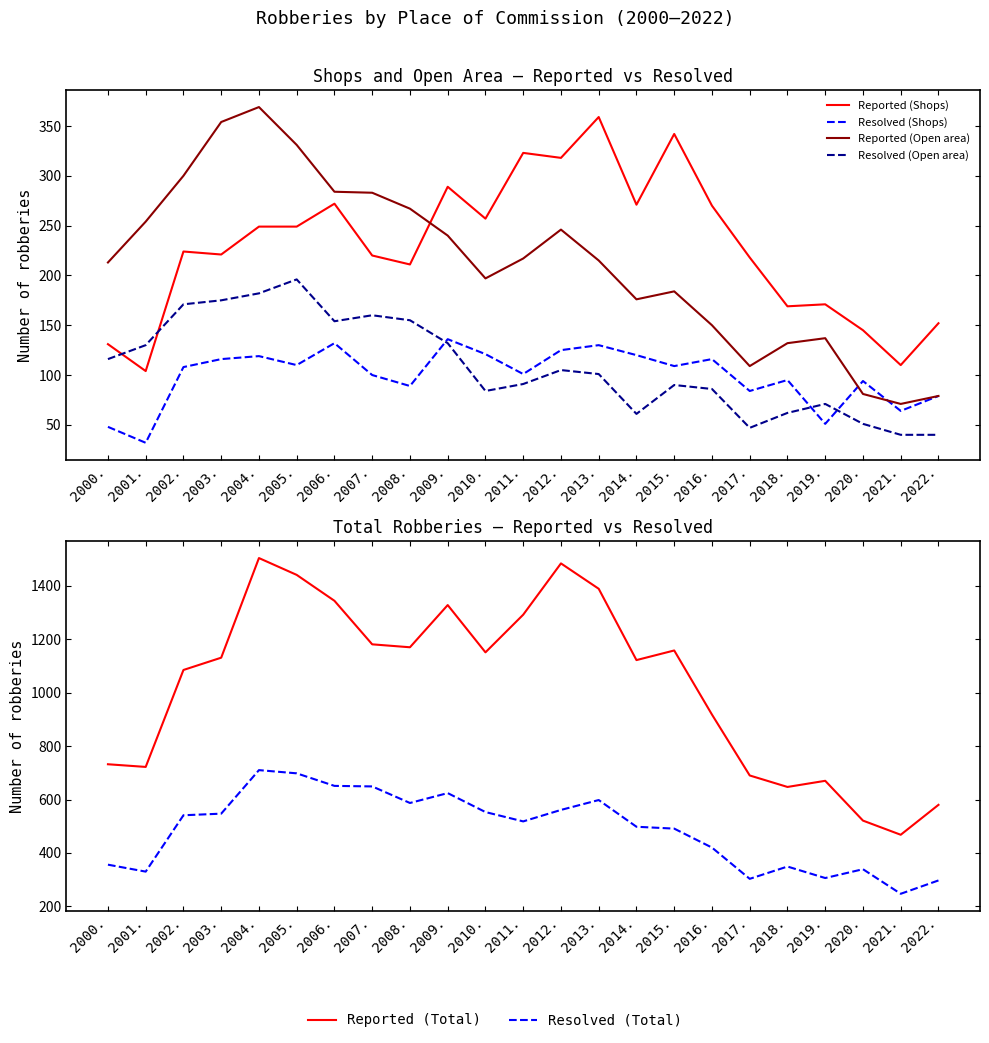

What is the label of the 5th point from the left?

2004.